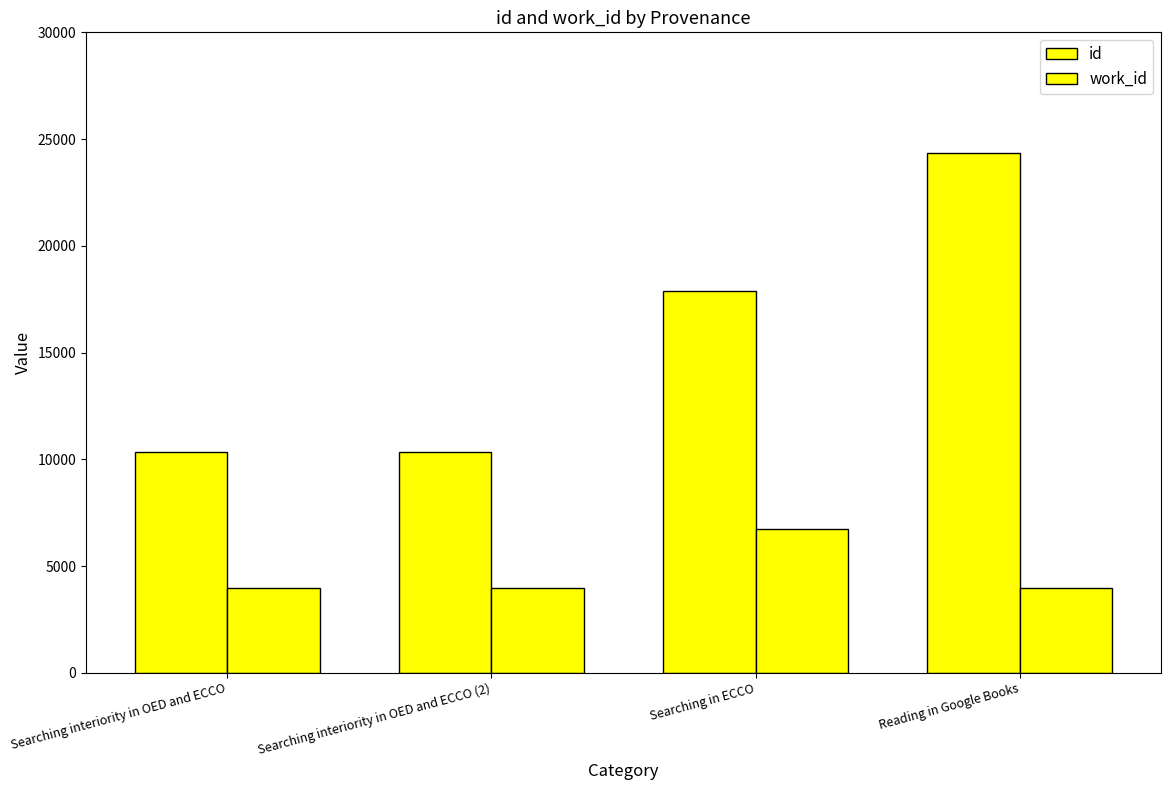

What is the maximum value for id?

24371